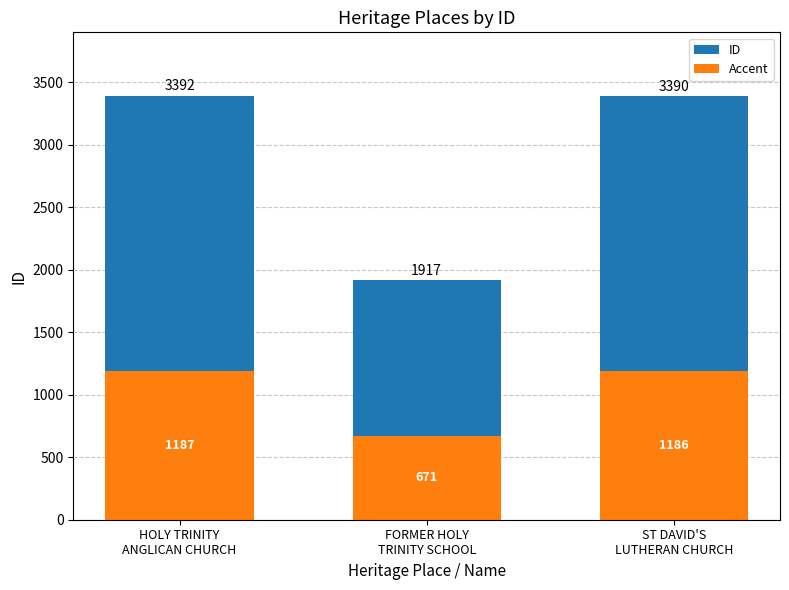

Which series has the largest total across all categories?

ID